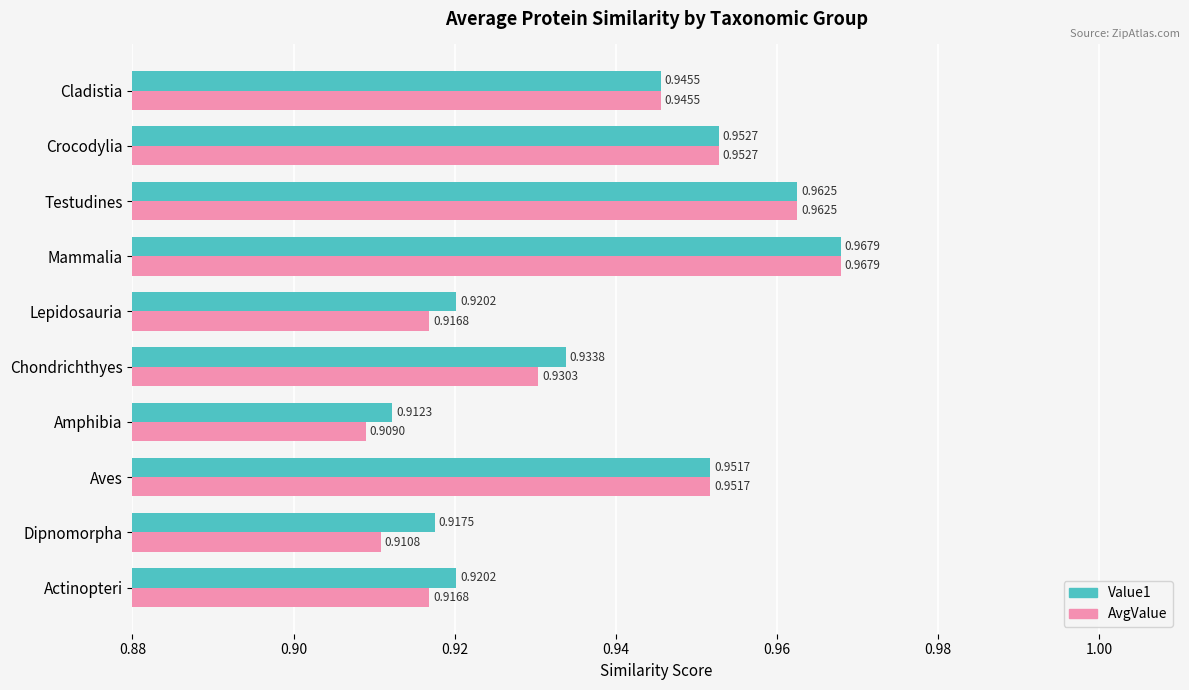

Rank the series by their average value, from lowest to highest.

AvgValue, Value1